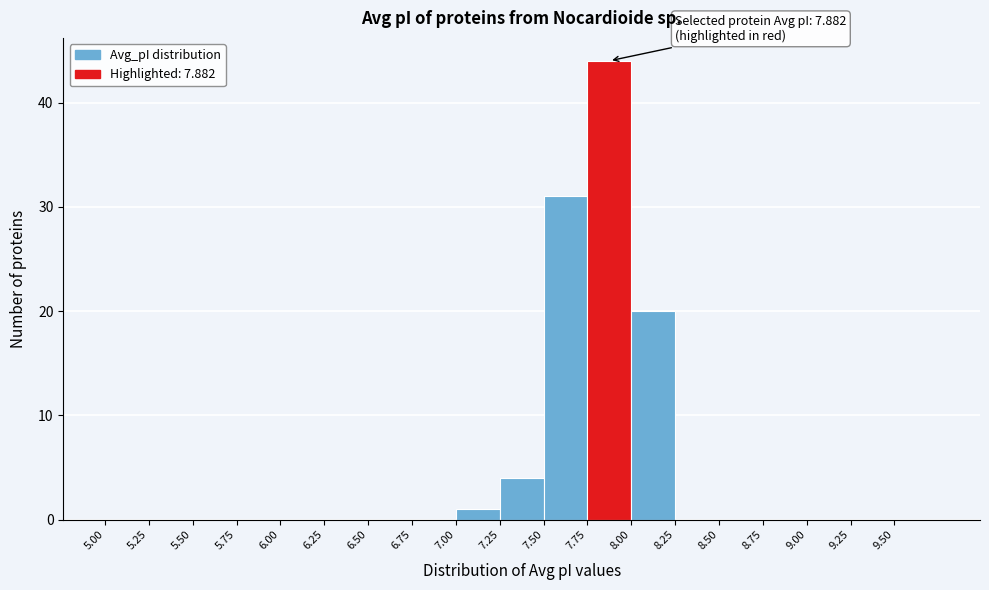

Which range on the x-axis has the tallest bar?

7.75 to 8.00